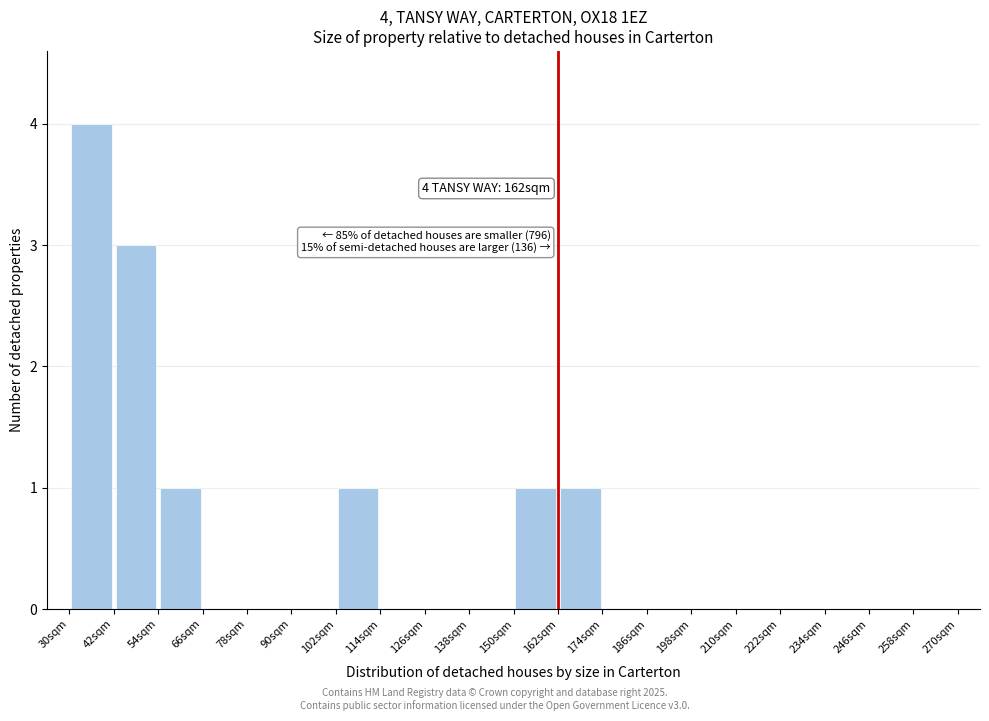

Which range on the x-axis has the tallest bar?

30 to 42